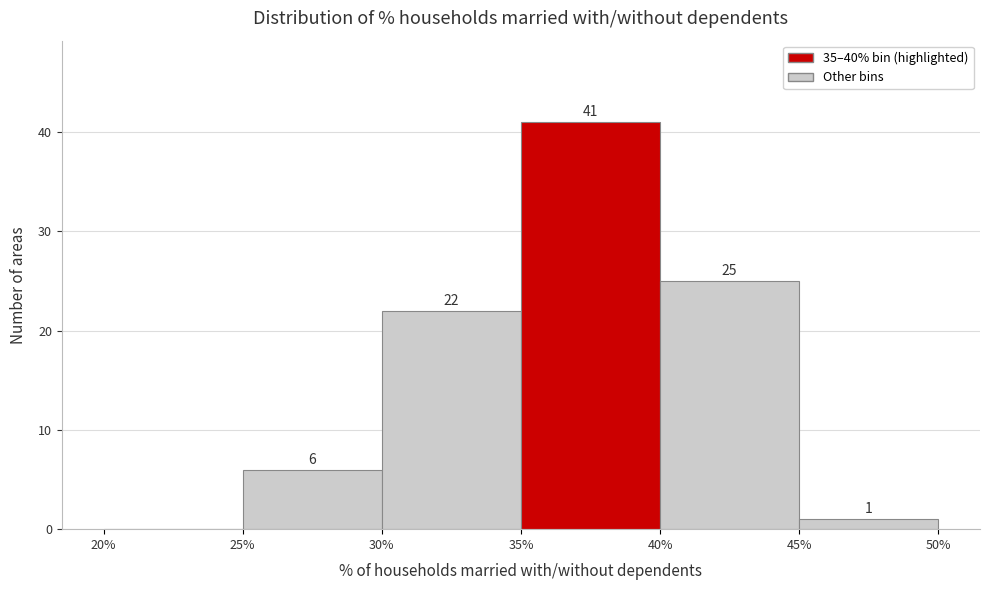

Which range on the x-axis has the tallest bar?

35% to 40%